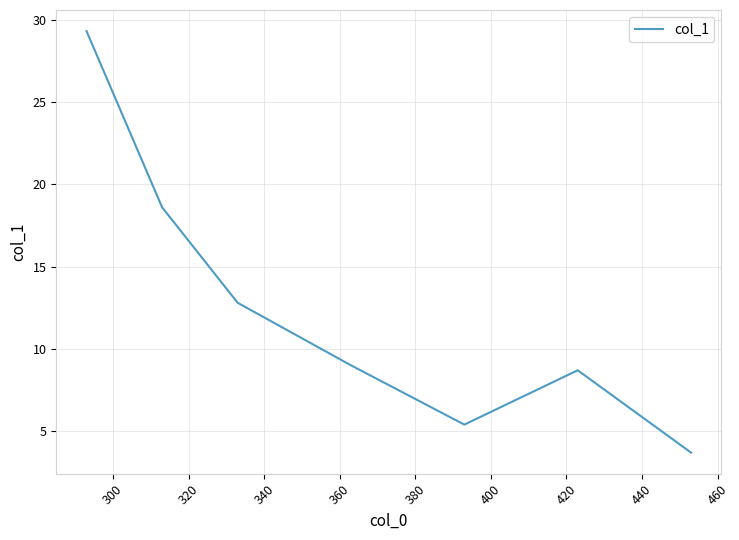

True or false: there are more than 1 points higher than both neighbors.

False